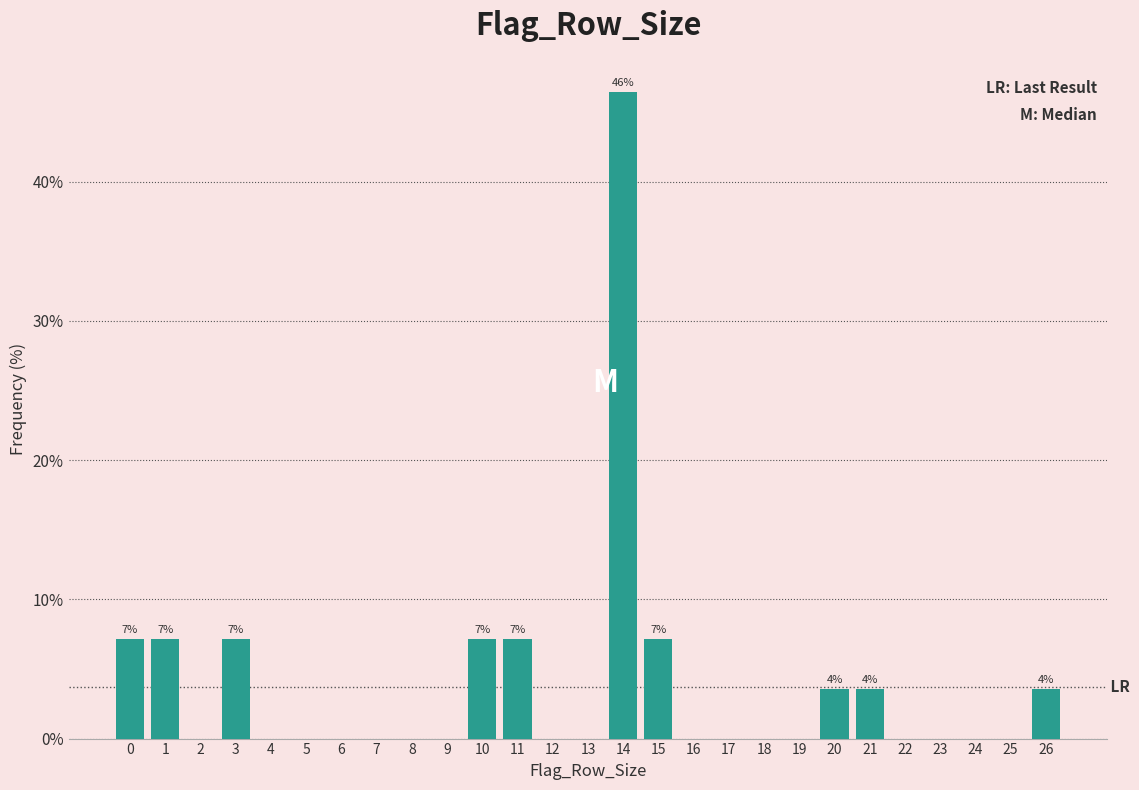

Reading left to right, transcribe all the data shown in this chart.

0=7.1	1=7.1	2=0.0	3=7.1	4=0.0	5=0.0	6=0.0	7=0.0	8=0.0	9=0.0	10=7.1	11=7.1	12=0.0	13=0.0	14=46.4	15=7.1	16=0.0	17=0.0	18=0.0	19=0.0	20=3.6	21=3.6	22=0.0	23=0.0	24=0.0	25=0.0	26=3.6